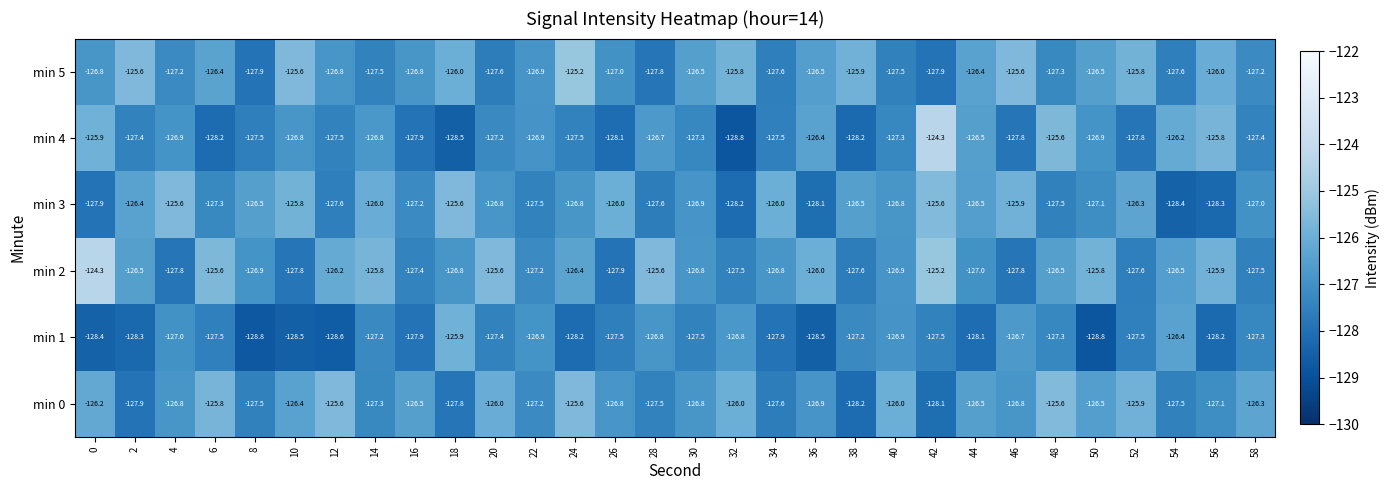

Count the number of data series in this chart.

6